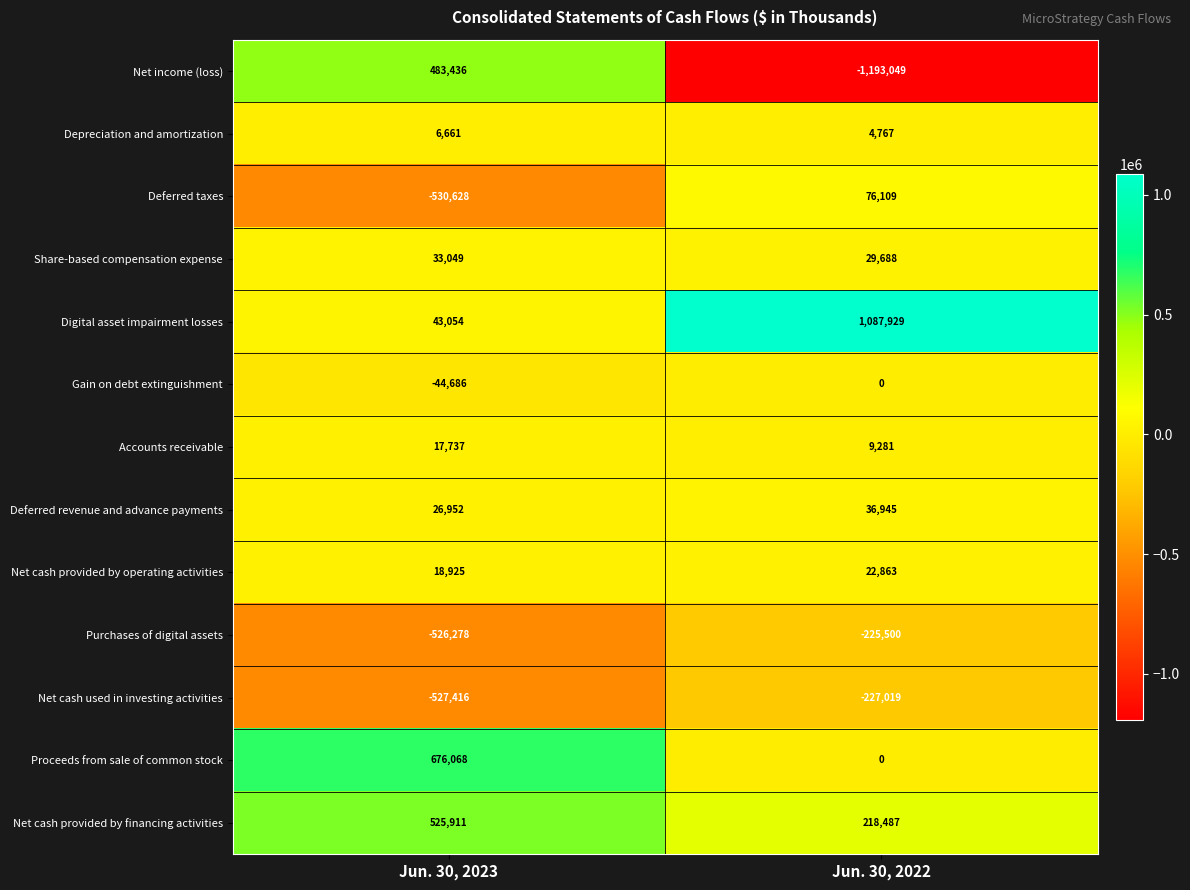

Is it true that Proceeds from sale of common stock equals 676068 at Jun. 30, 2023?

True